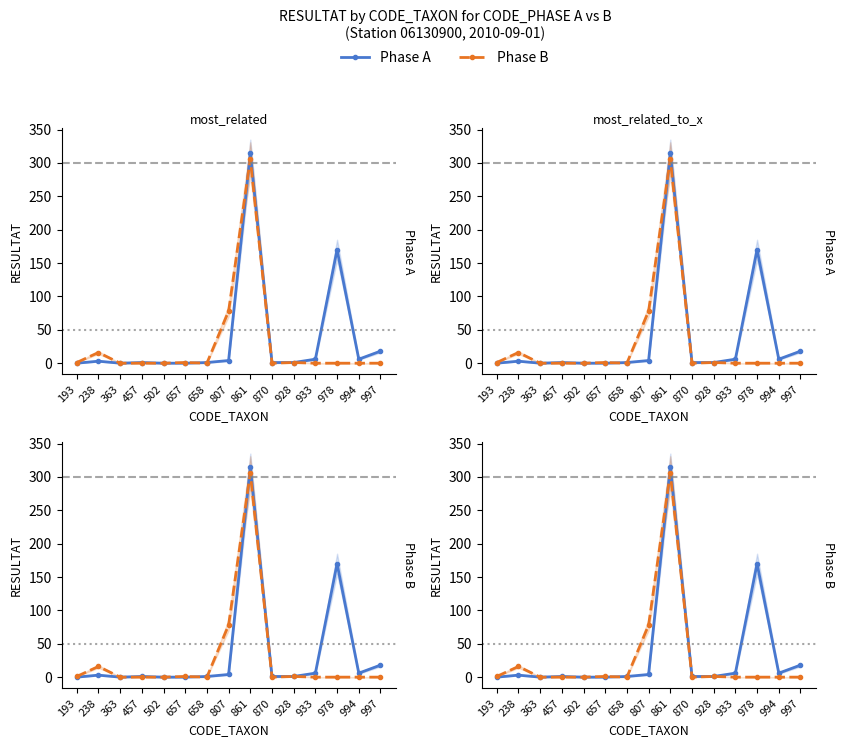

Count the number of categories in the chart.

15